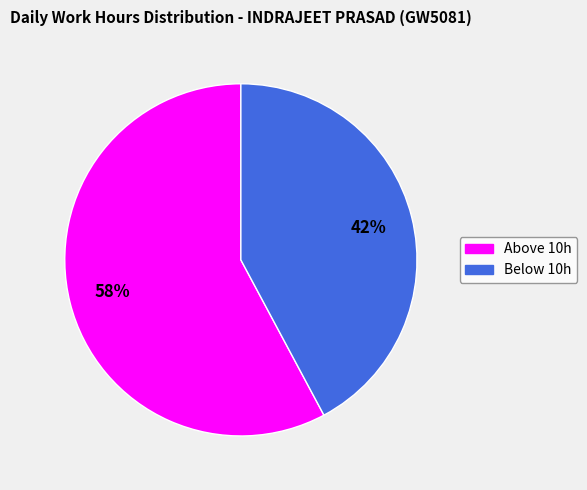

To the nearest percent, what is the average slice percentage?

50%